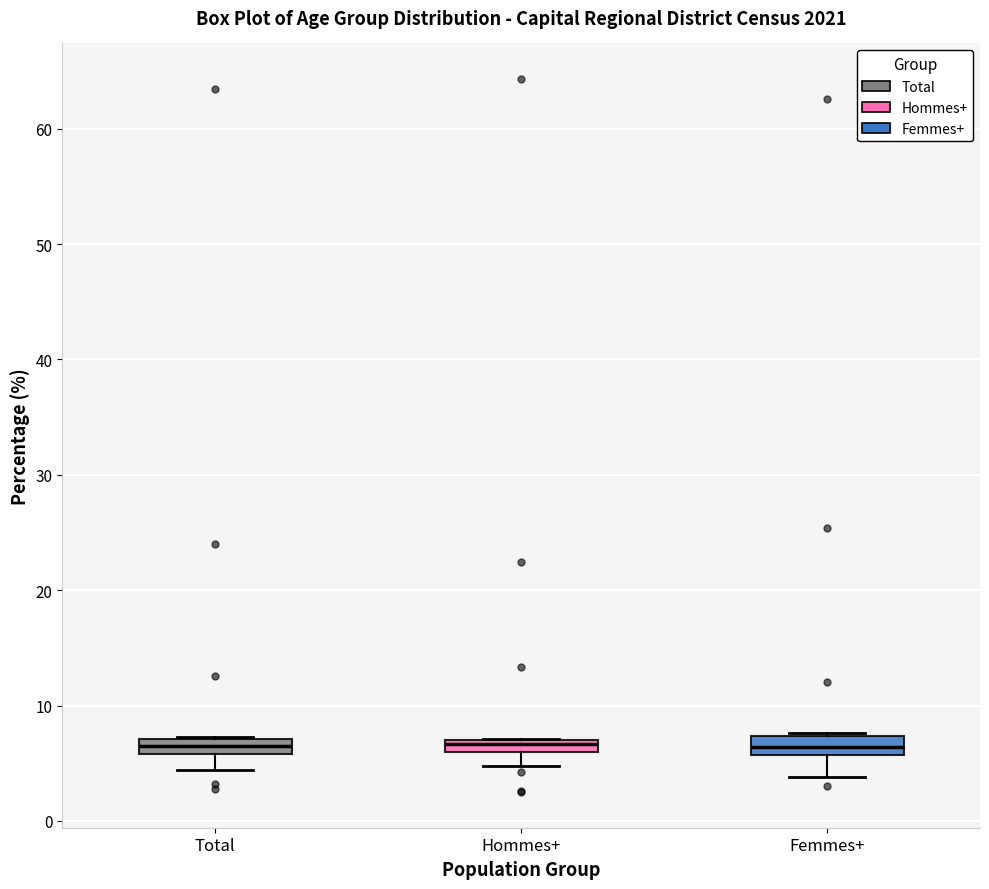

Where does the lower whisker of the box for Hommes+ end on the y-axis? The values are not printed on the chart, so give them approximately, as read against the axis.

5